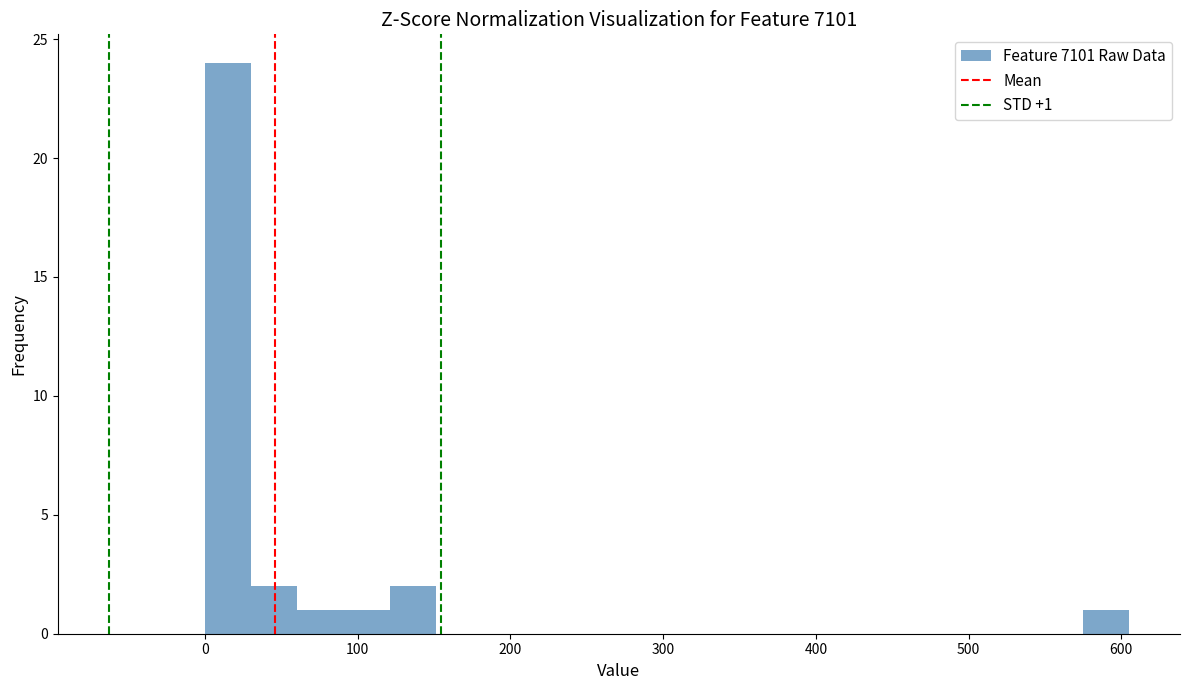

Around what value on the x-axis is the tallest bar? Give the approximate position of its centre, as read against the axis.

20